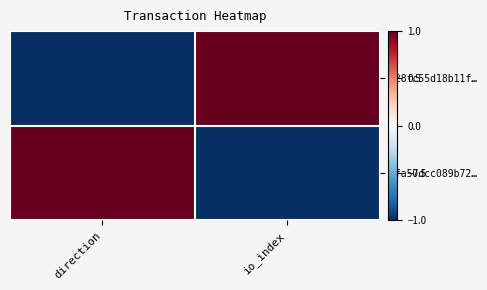

At direction, list the series in order from largest to smallest.

cfa57dcc089b72…, 528fc55d18b11f…